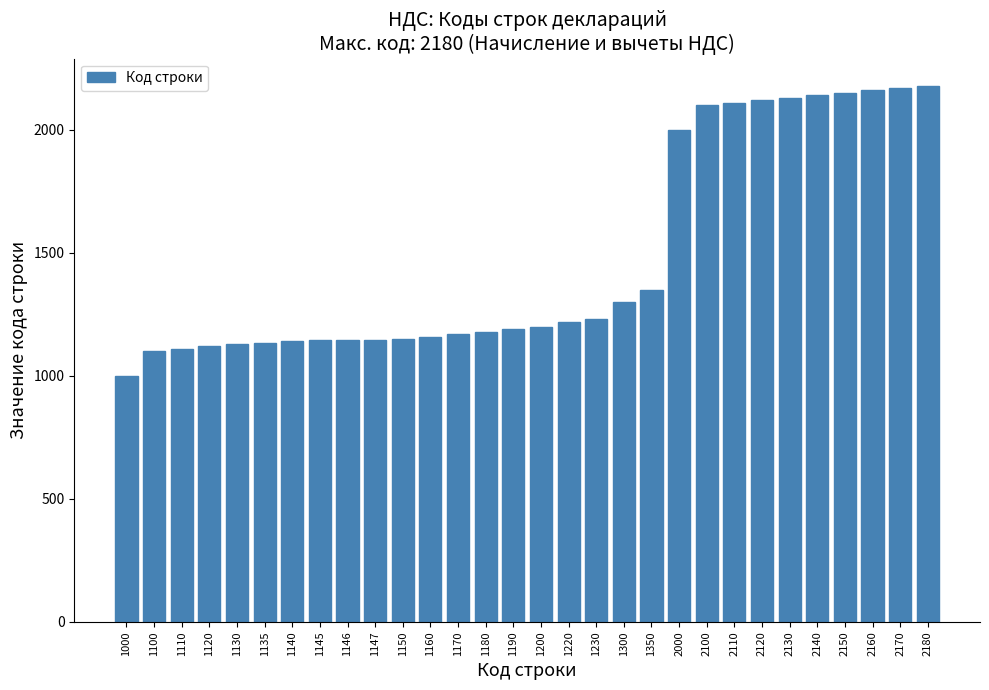

At which label is the value closest to 1590?

1350